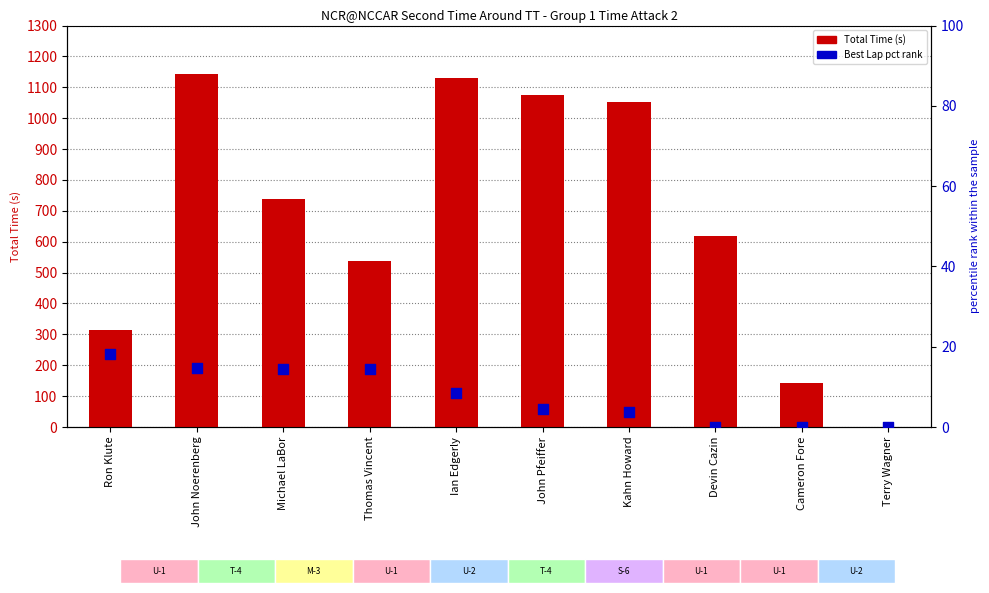

Which series reaches the maximum Y coordinate?

Total Time (s)